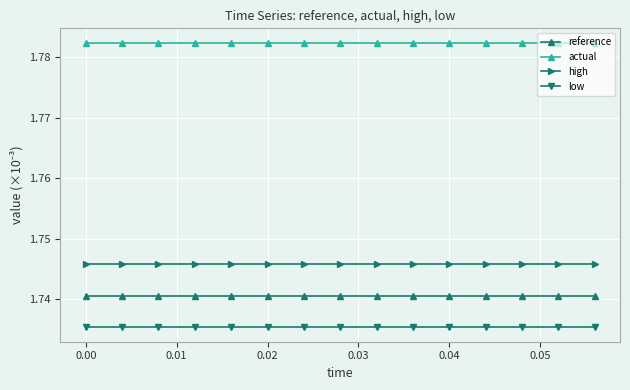

What are all the series names shown in the legend?

reference, actual, high, low